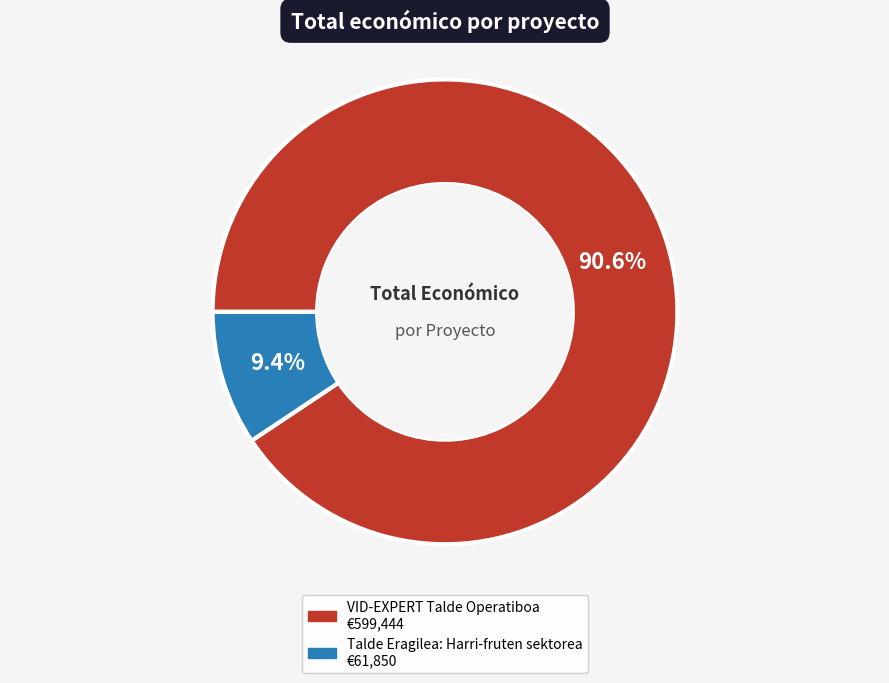

Which slice is the smallest?

Talde Eragilea: Harri-fruten sektorea